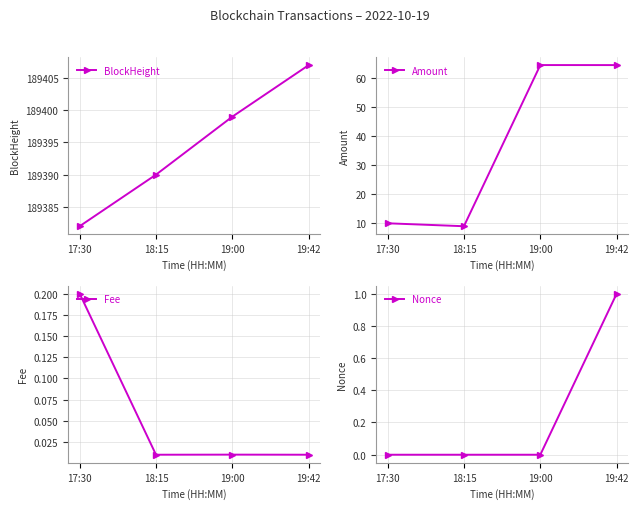

What is the difference between the highest and lowest values at 17:30?

189382.0